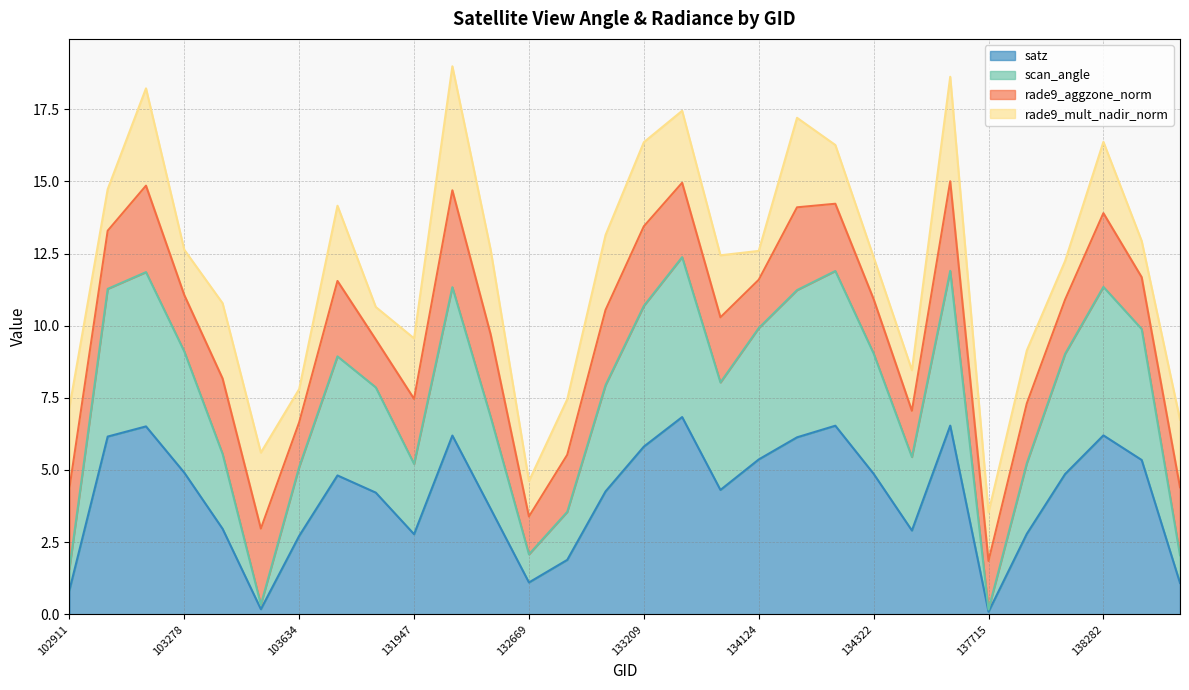

Which has a higher value, 138688 or 132847?

132847